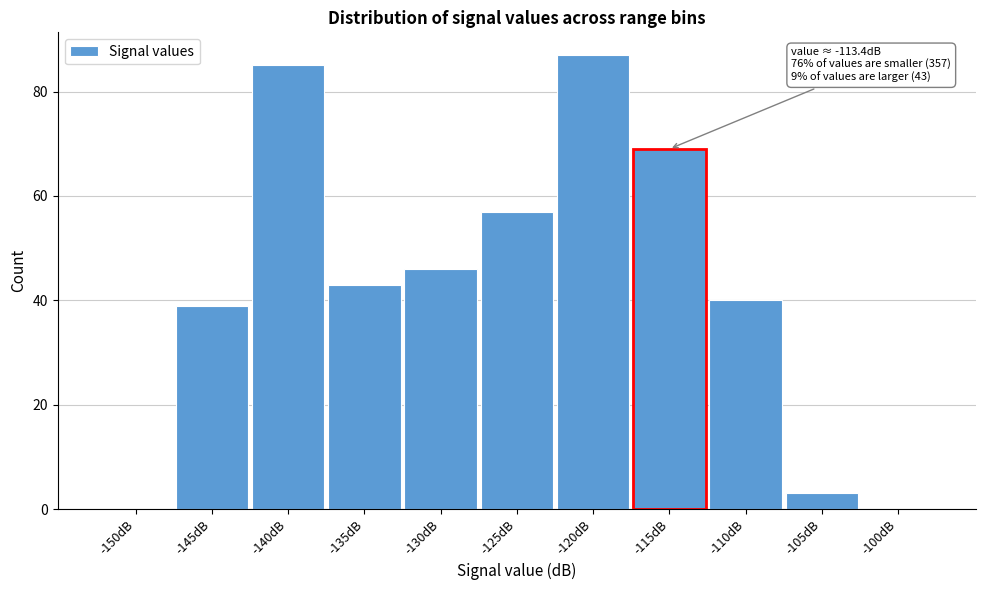

Reading right to left, extract all data points from this chart.

-100dB=0	-105dB=3	-110dB=40	-115dB=69	-120dB=87	-125dB=57	-130dB=46	-135dB=43	-140dB=85	-145dB=39	-150dB=0